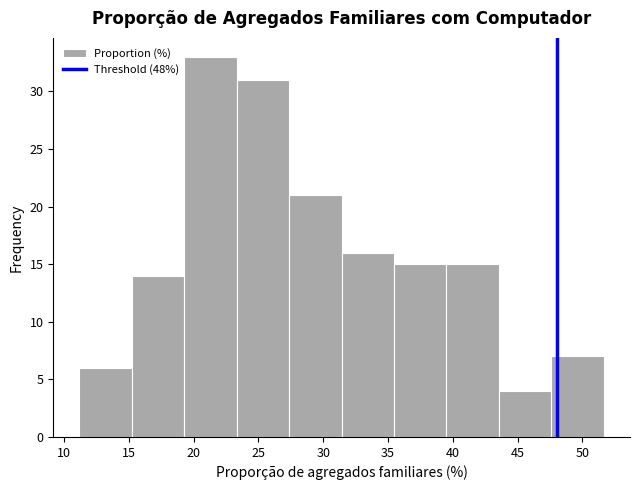

Reading left to right, transcribe this chart: for each bar, give the range it covers on the x-axis and its height. Neither the bar edges nor the heights are printed on the chart, so give them approximately, as read against the axes.

11.0 to 15.0: 6
15.0 to 19.5: 14
19.5 to 23.5: 33
23.5 to 27.5: 31
27.5 to 31.5: 21
31.5 to 35.5: 16
35.5 to 39.5: 15
39.5 to 43.5: 15
43.5 to 47.5: 4
47.5 to 51.5: 7